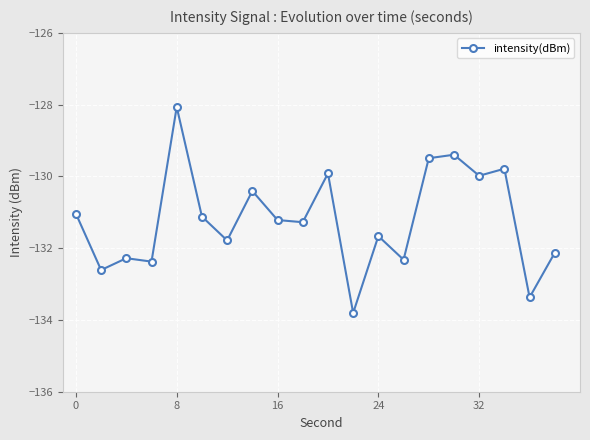

What is the difference between the second highest and minimum values?

4.4